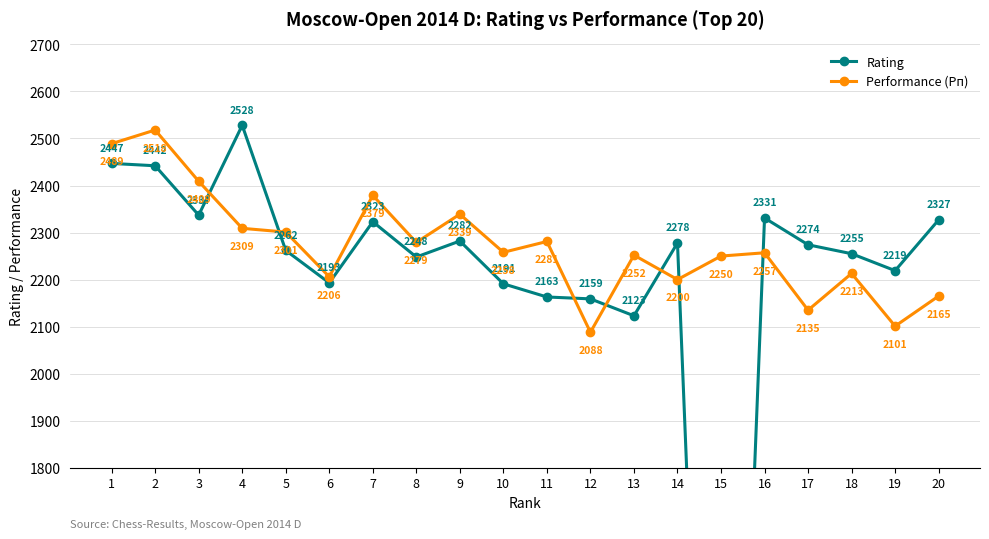

Is it true that Performance (Рп) equals 2257 at 16?

True